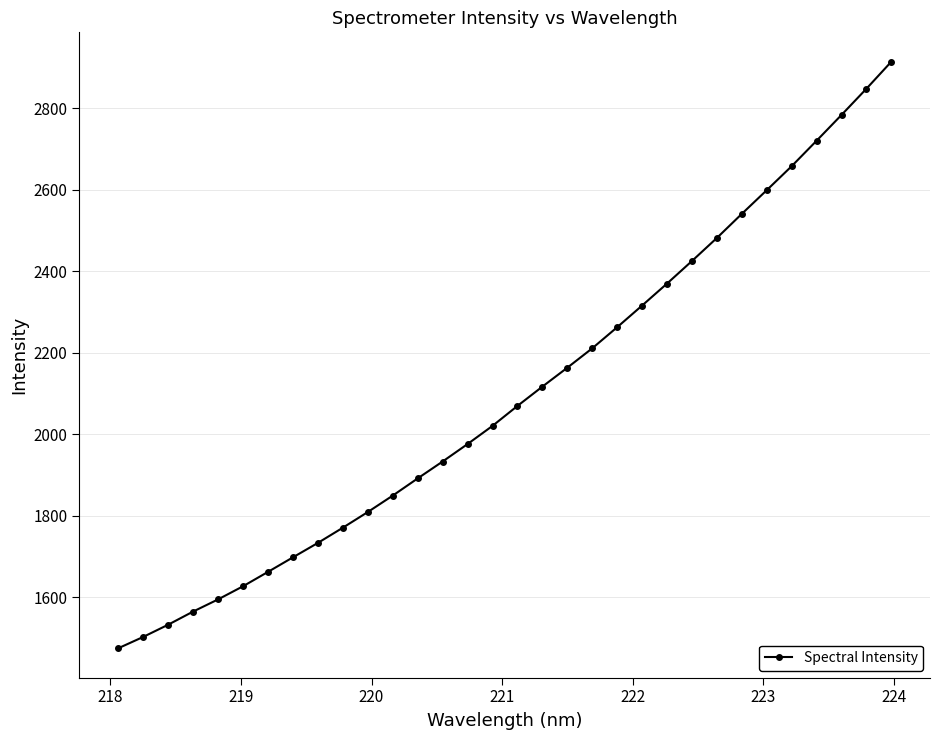

What is the average value?

2097.8